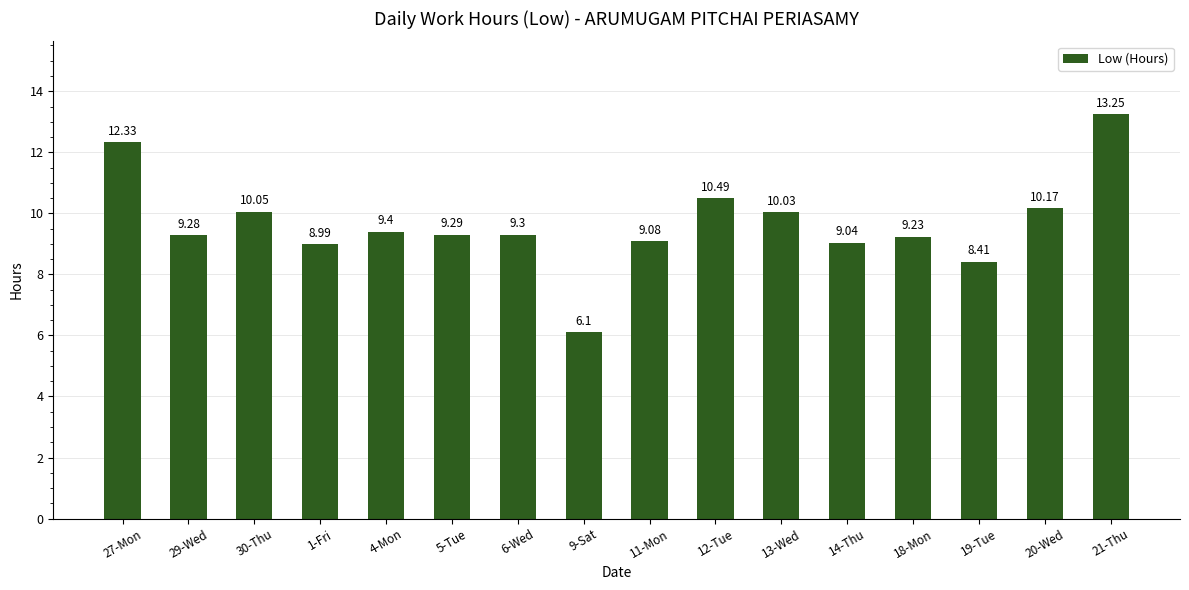

What is the sum of all values?

154.4